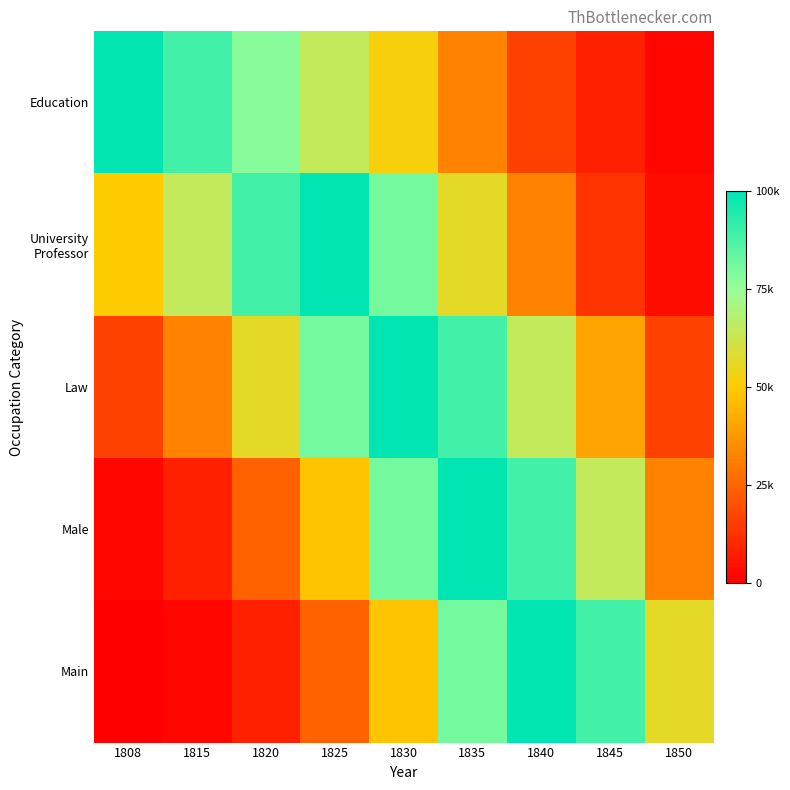

Which series has the largest total across all categories?

Law